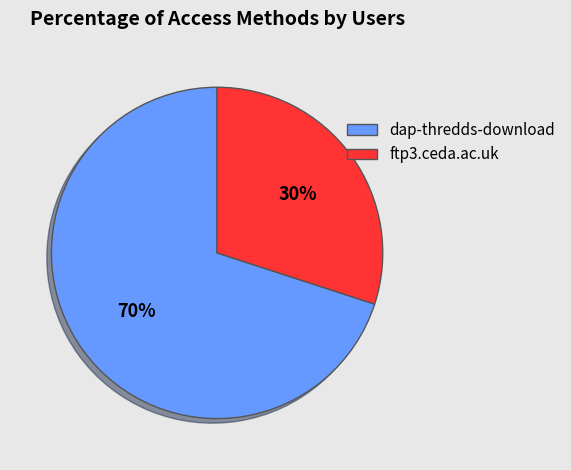

The ftp3.ceda.ac.uk slice represents 30% of the pie. True or false?

True